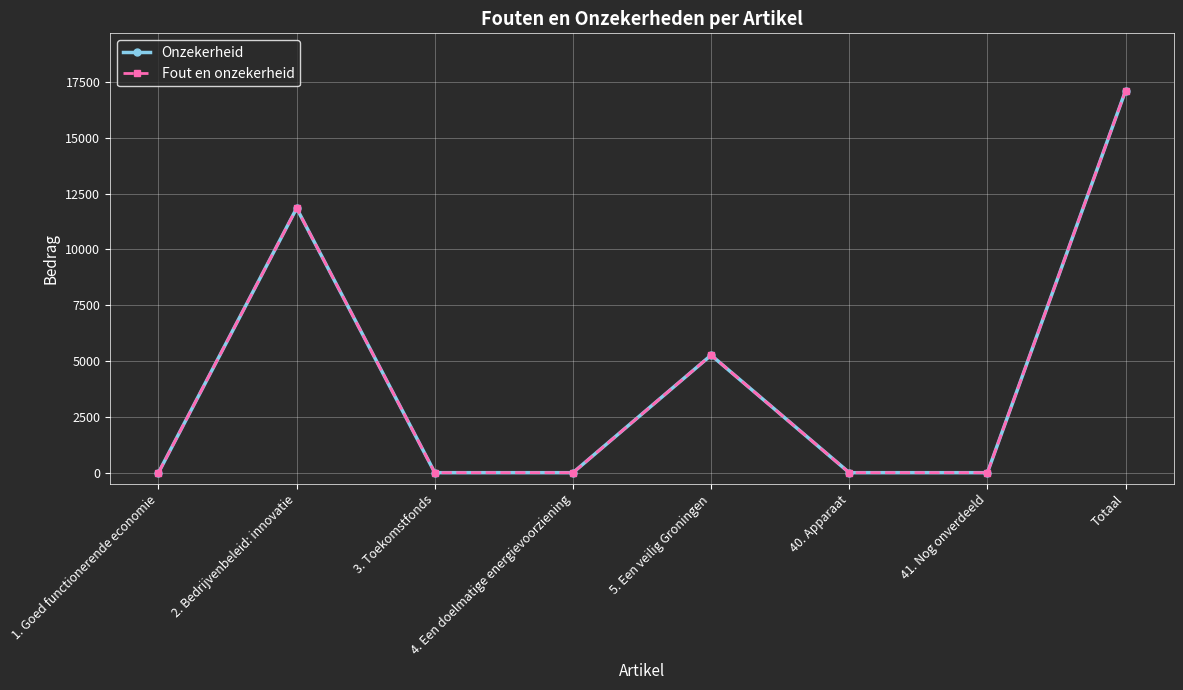

What is the difference between the second highest and second lowest values in the Onzekerheid series?

11846